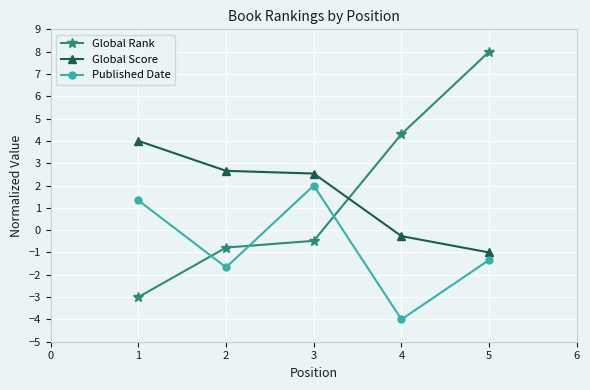

At which category does the chart reach its minimum across all series?

4